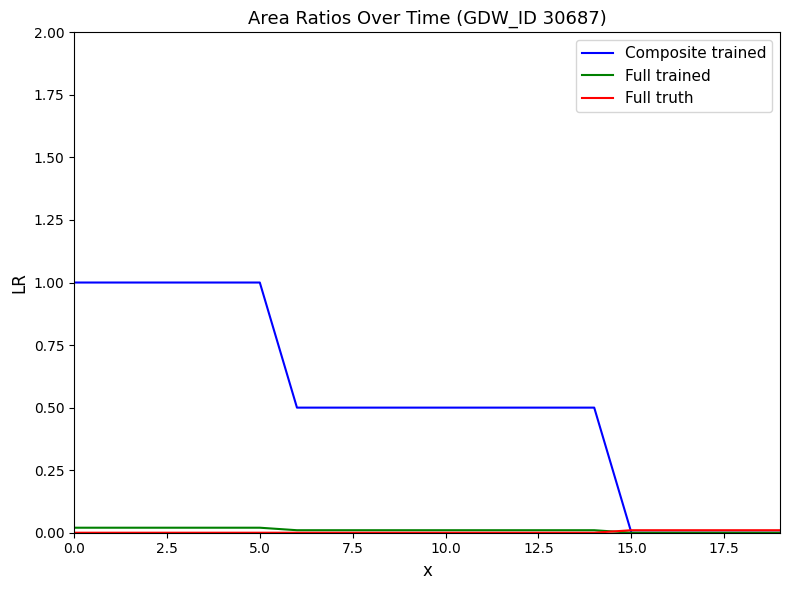

Which series has the largest range (max minus min)?

Composite trained